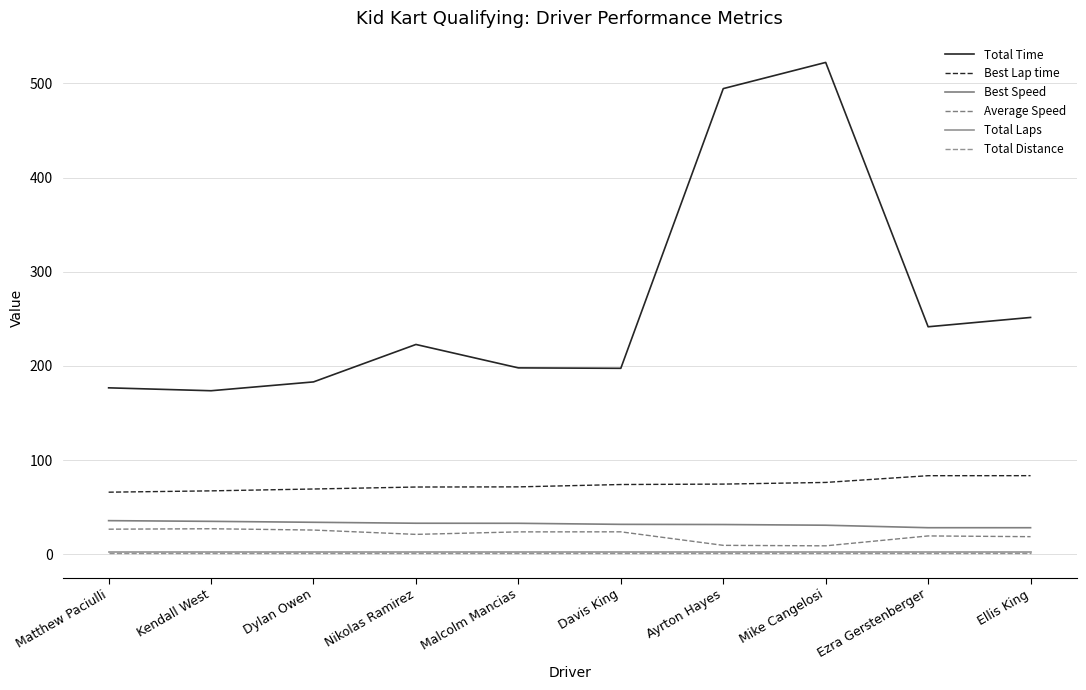

What are all the series names shown in the legend?

Total Time, Best Lap time, Best Speed, Average Speed, Total Laps, Total Distance